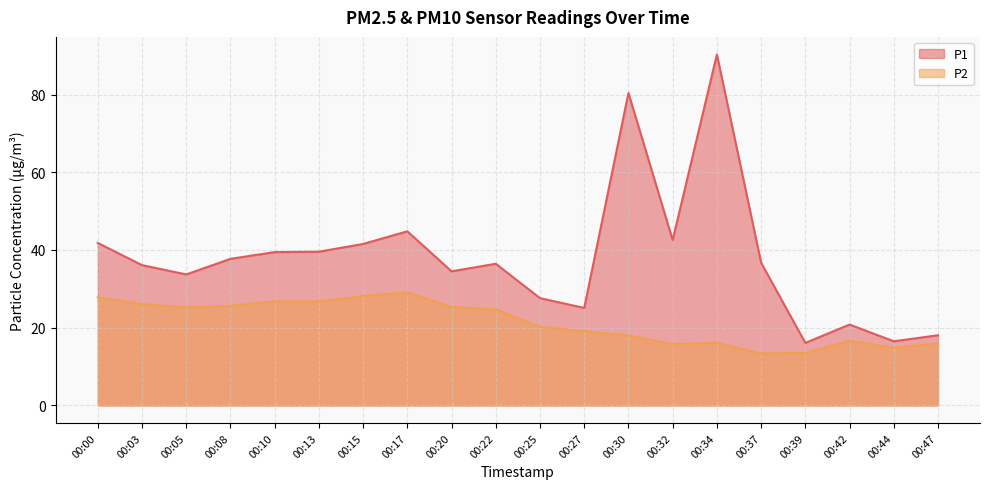

What is the minimum value shown in the chart?

13.4